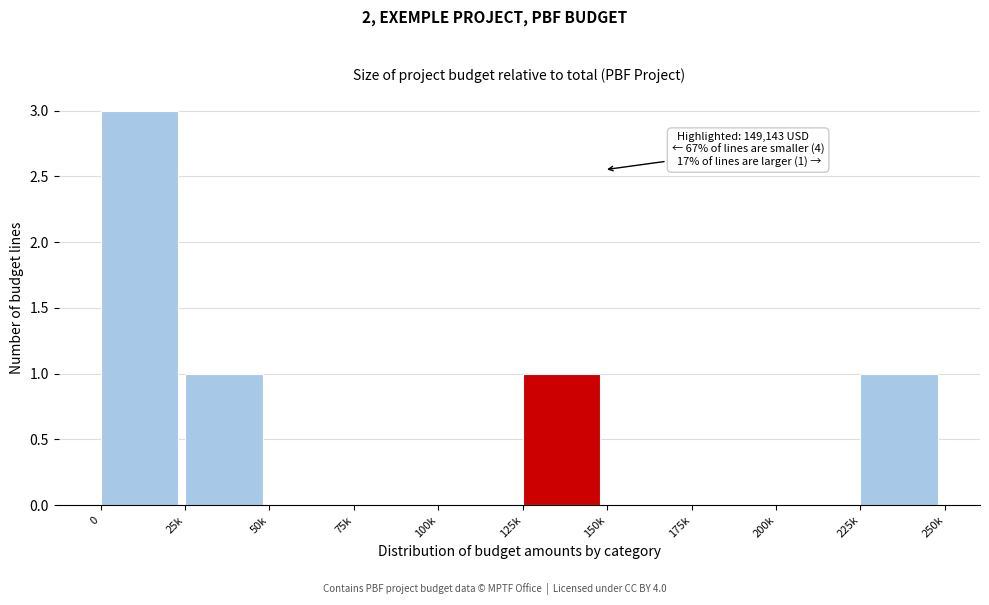

Reading left to right, transcribe all the data shown in this chart.

0=3	25k=1	50k=0	75k=0	100k=0	125k=1	150k=0	175k=0	200k=0	225k=1